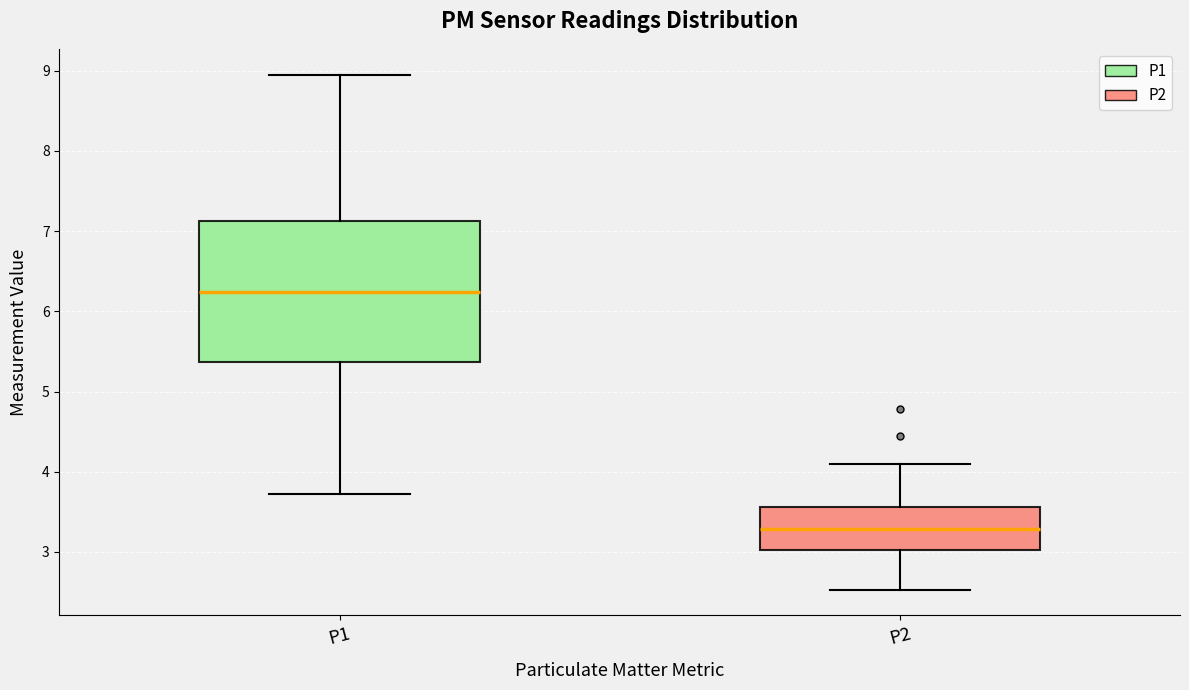

Which box is the tallest, from its lower edge to its upper edge?

P1